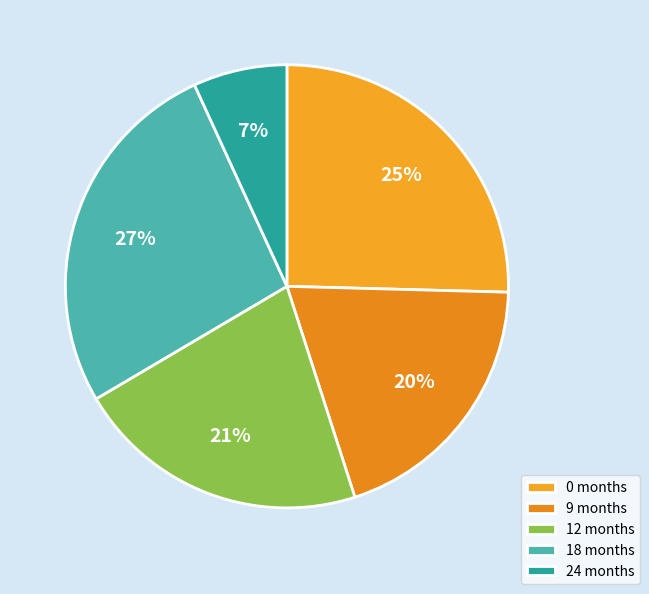

Do 9 and 24 together represent more than half of the pie?

No